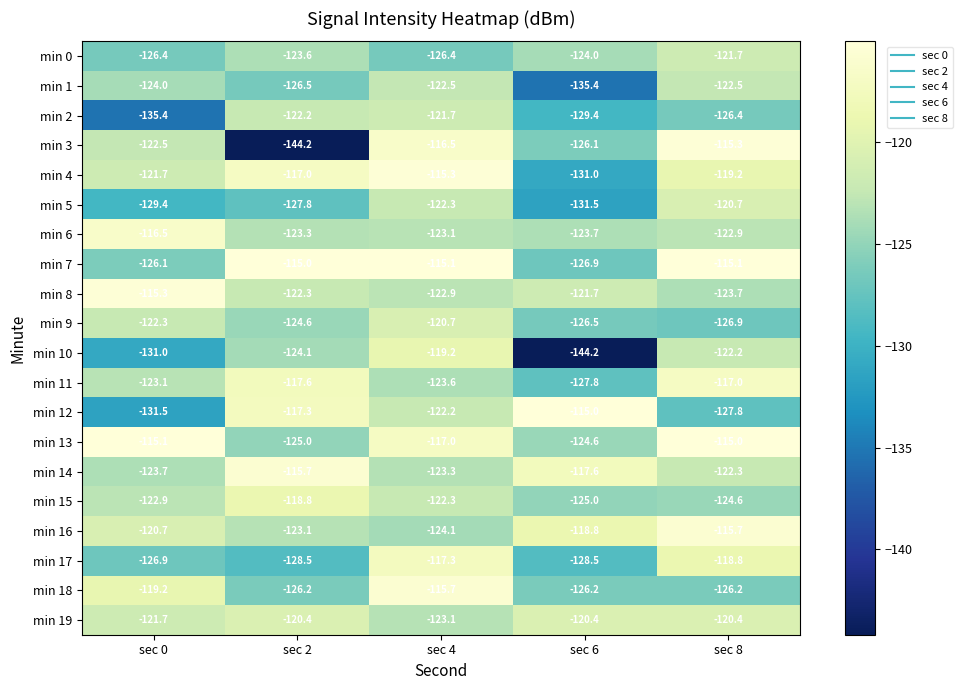

Between sec 2 and sec 4, which series saw the biggest shift?

min 3